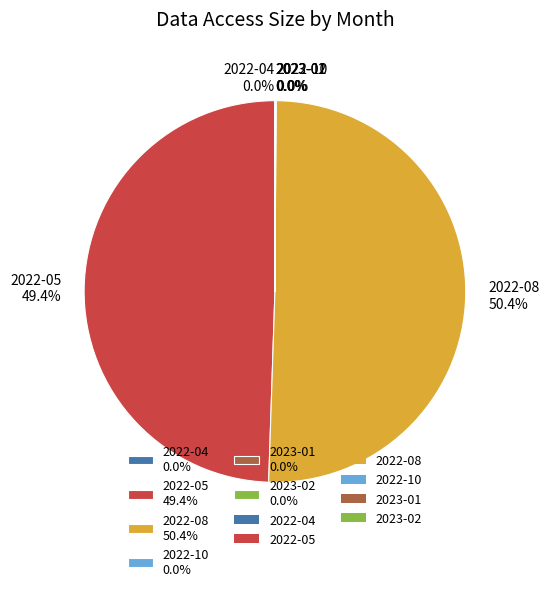

How many segments does this pie chart have?

6